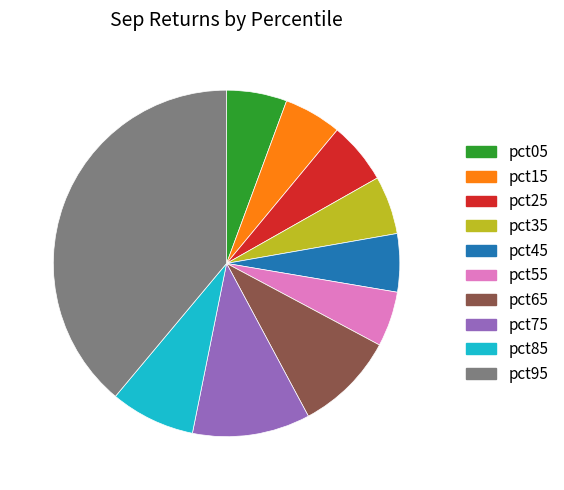

How many segments does this pie chart have?

10